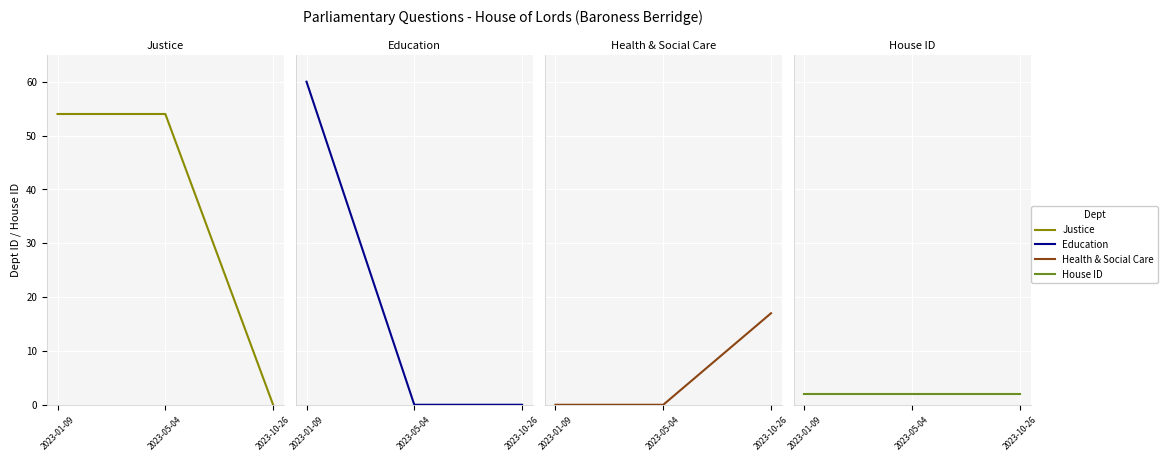

How many data points in Education are above 0?

1